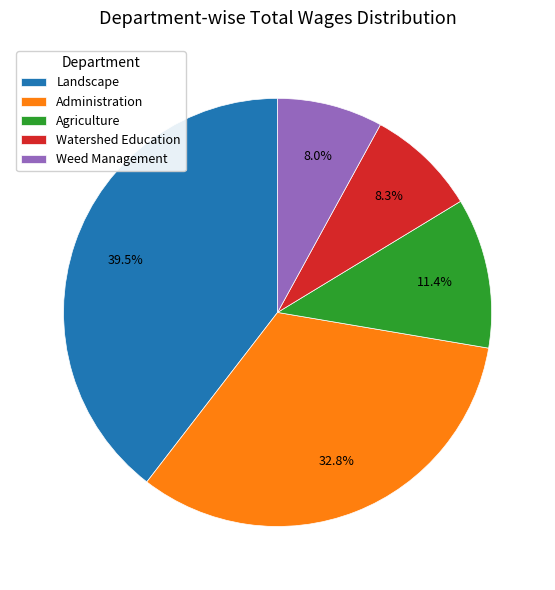

The Agriculture slice represents 11% of the pie. True or false?

True